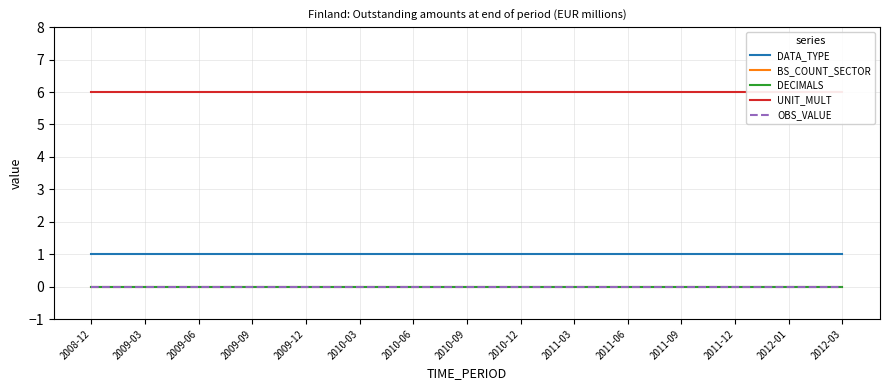

True or false: BS_COUNT_SECTOR and UNIT_MULT cross at least once.

False